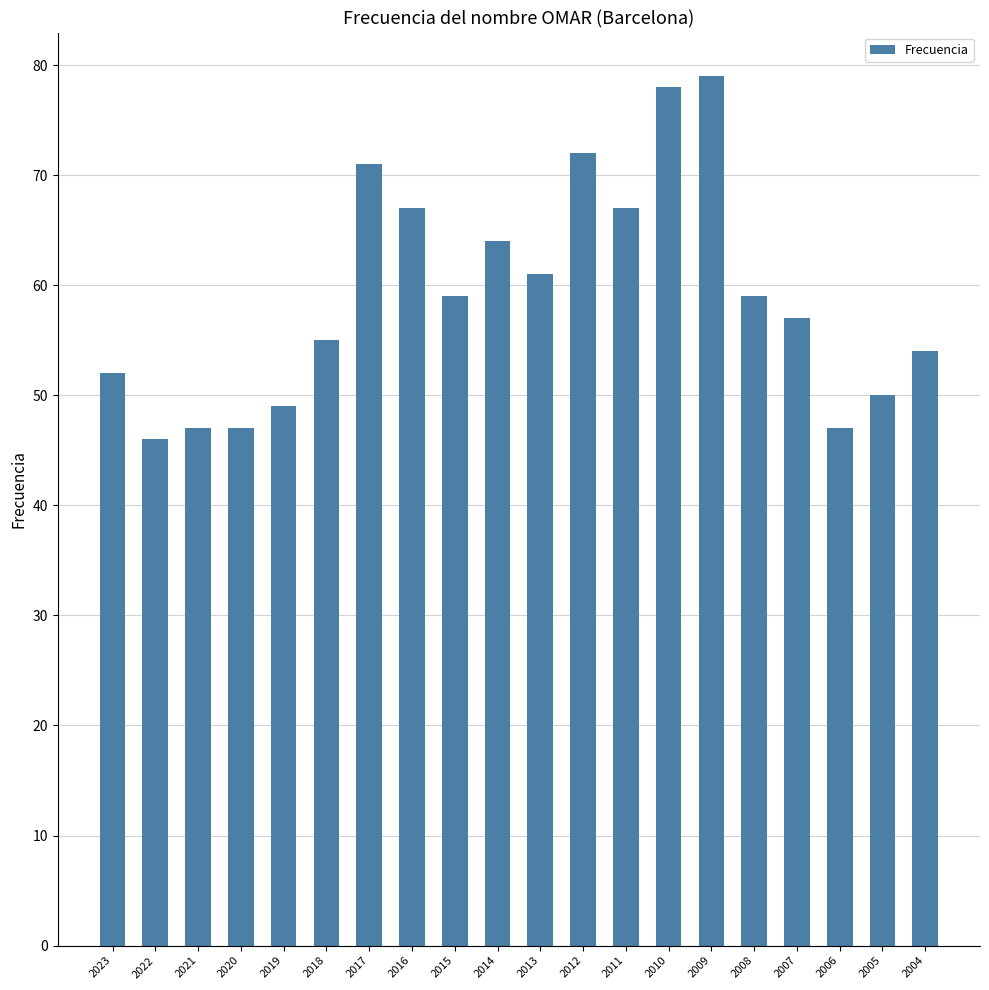

The value at 2009 is 79. True or false?

True